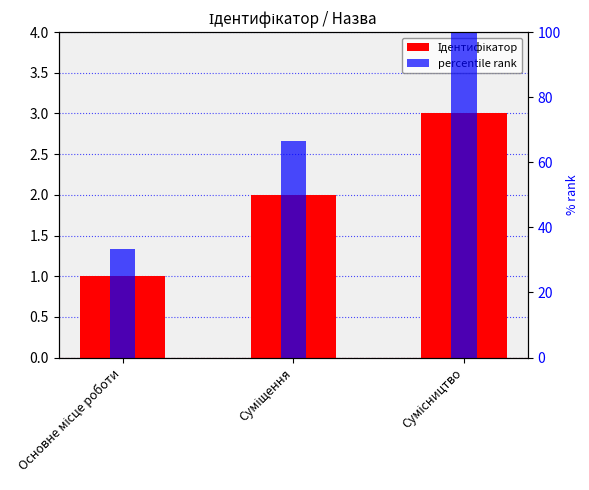

How many bars are there in each group?

2